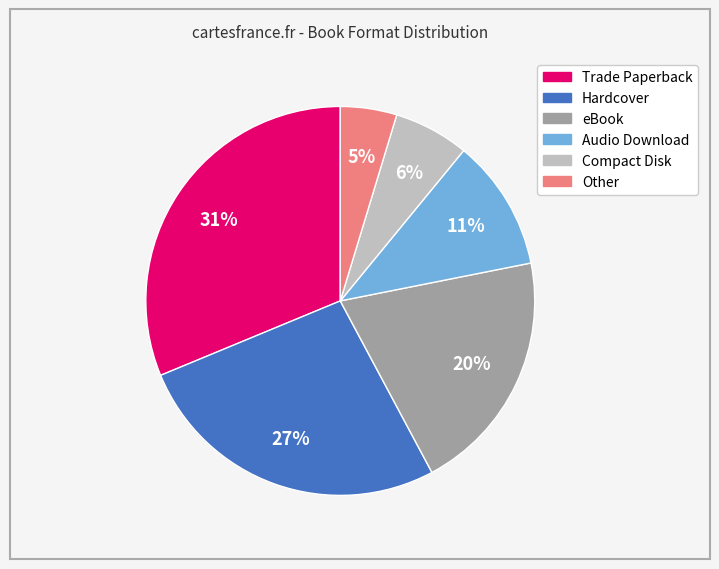

True or false: Hardcover accounts for 19% of the total.

False